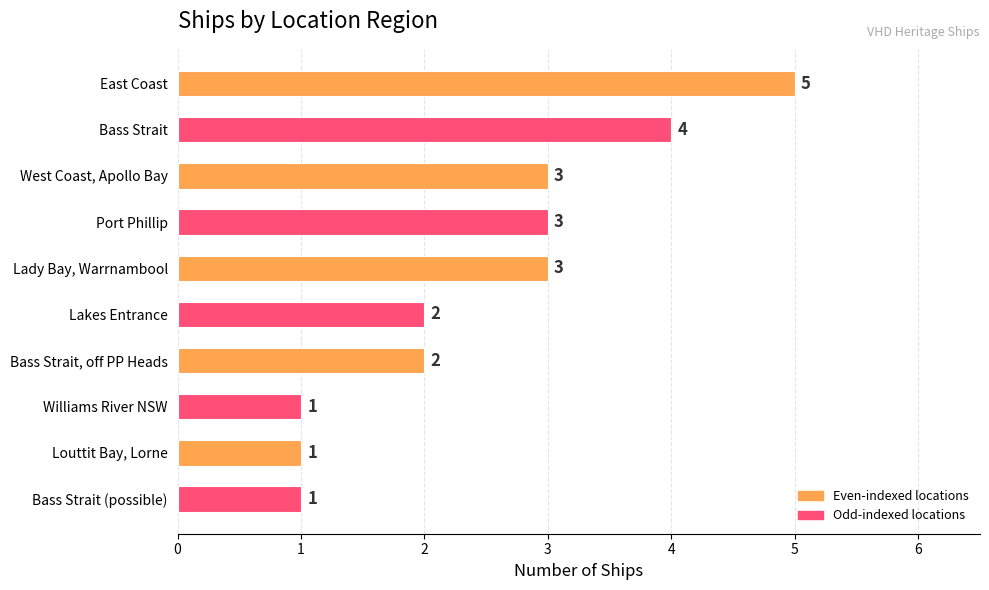

Does the chart contain stacked bars?

No